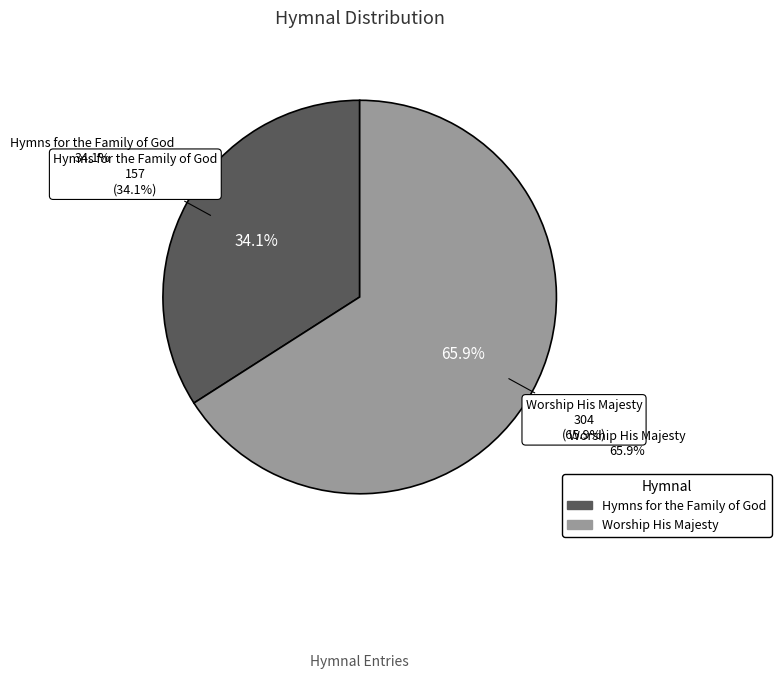

Rank the categories by value from highest to lowest.

Worship His Majesty, Hymns for the Family of God